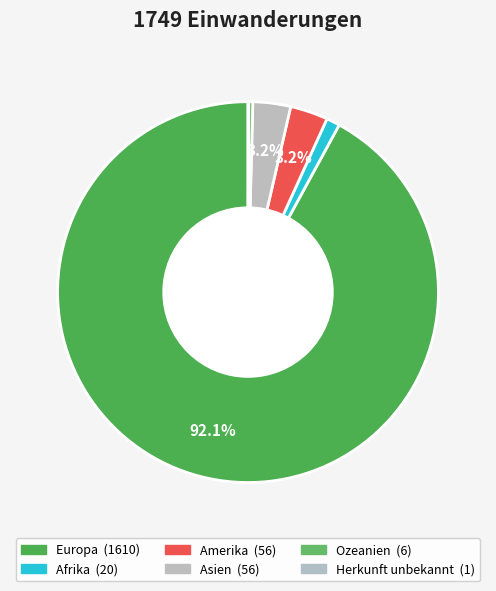

How many slices are in this pie chart?

6